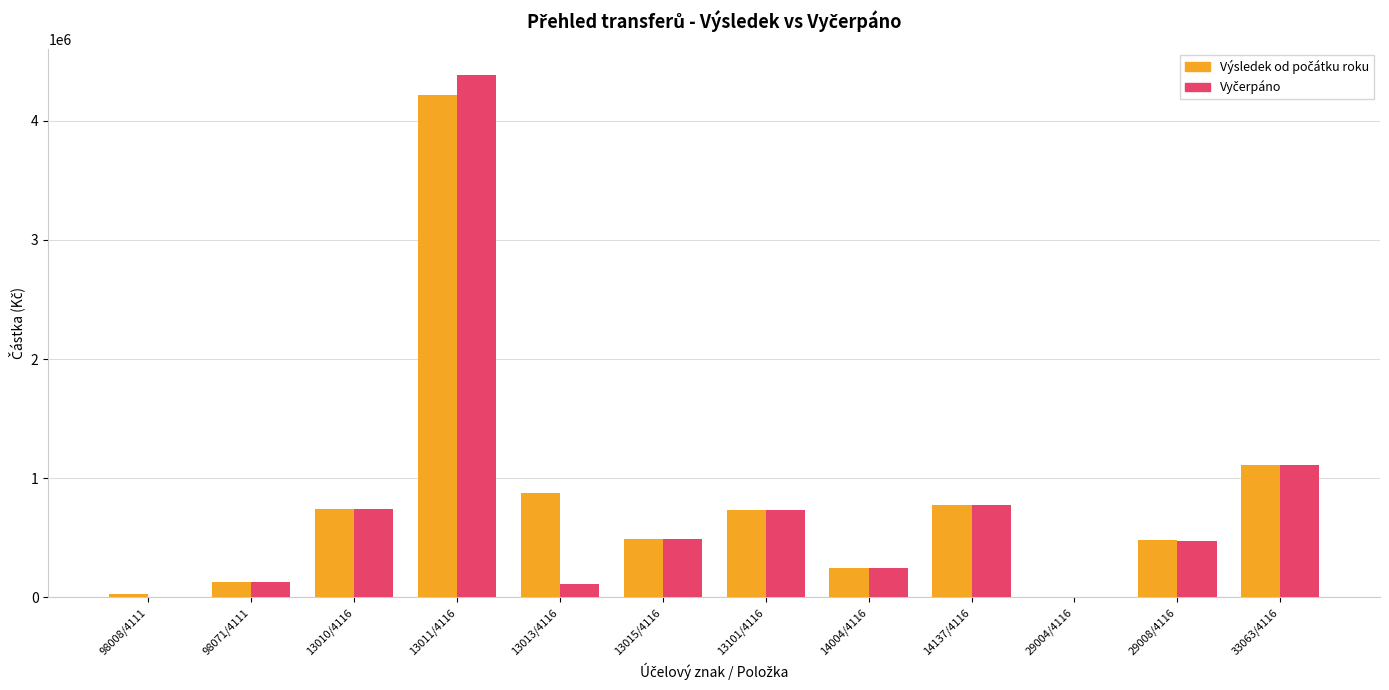

What is the total value across all series at 13010/4116?

1480000.0